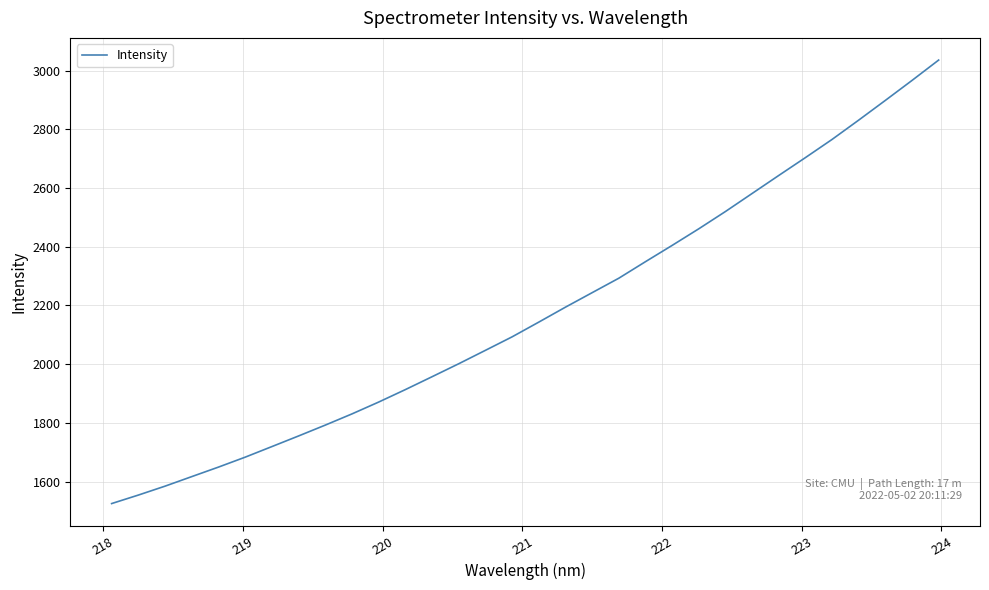

What is the maximum value shown in the chart?

3035.9